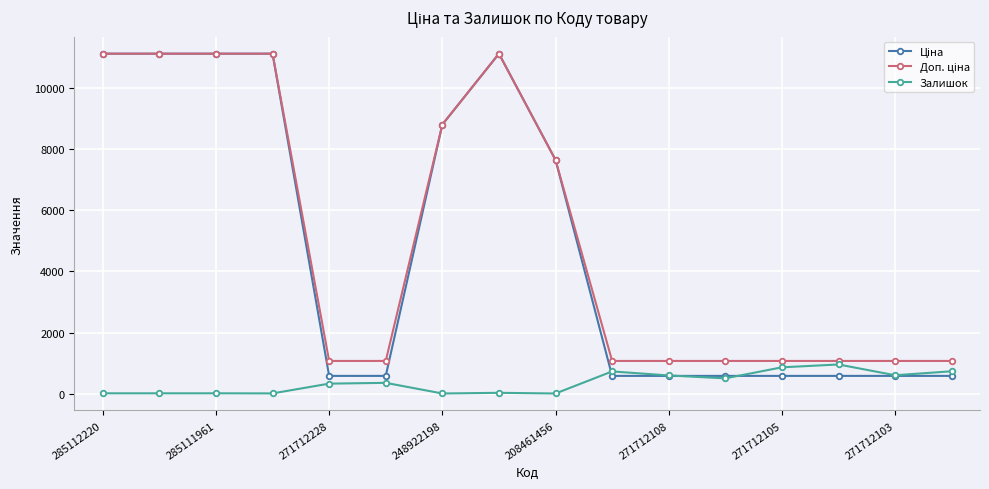

At how many categories does at least one series exceed 2476?

7